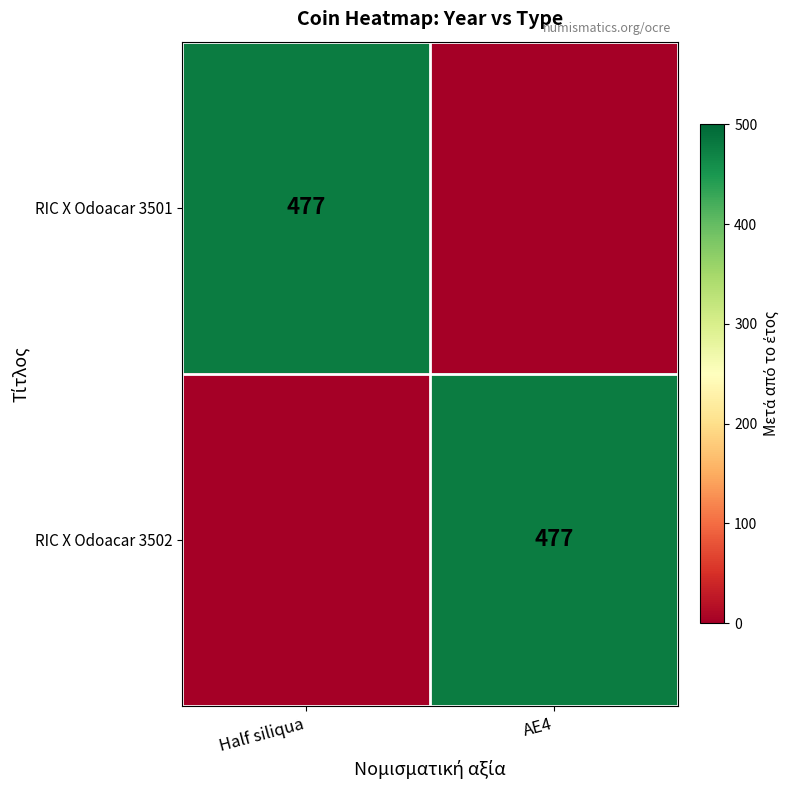

What is the total value across all series at Half siliqua?

477